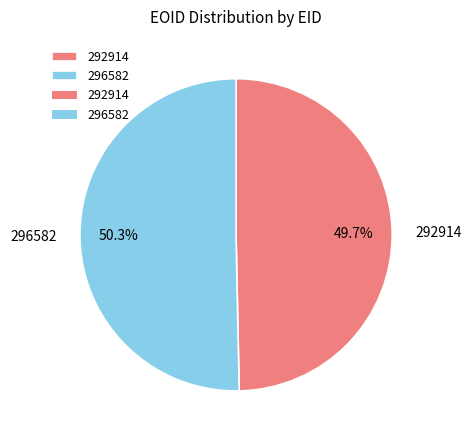

Rank the categories by value from lowest to highest.

292914, 296582